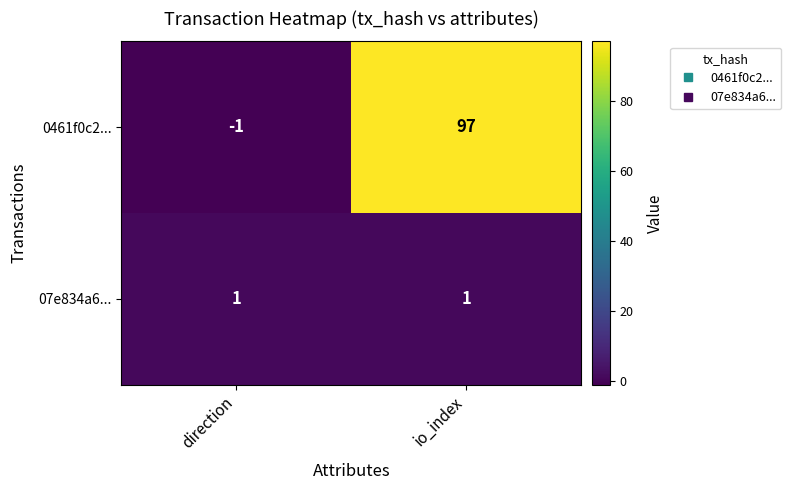

Which category has the lowest value across all series?

direction